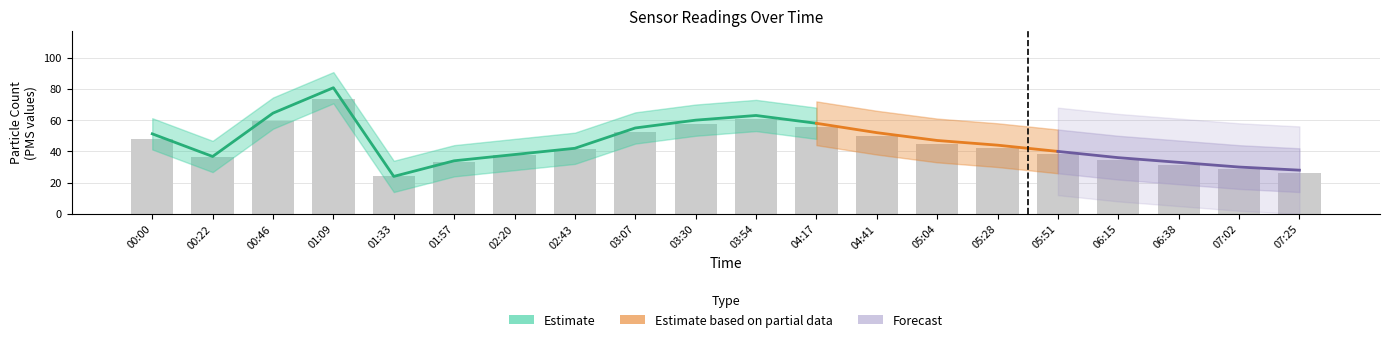

List the labels in order of value, smallest first.

01:33, 07:25, 07:02, 06:38, 01:57, 06:15, 00:22, 02:20, 05:51, 02:43, 05:28, 05:04, 00:00, 04:41, 03:07, 04:17, 03:30, 00:46, 03:54, 01:09